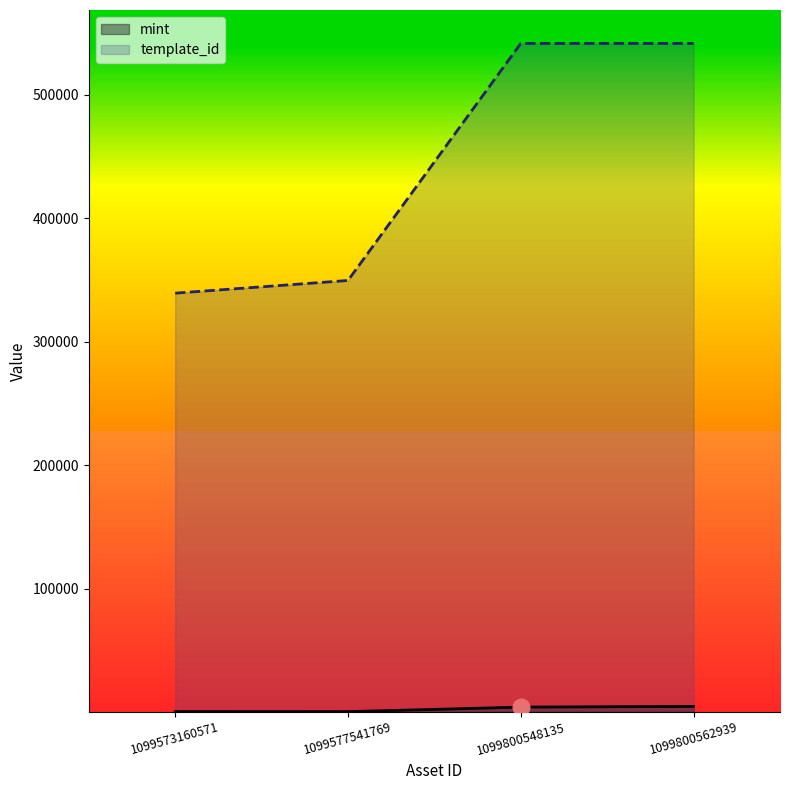

Reading left to right, extract all data points from this chart.

mint: 429	420	4078	4670
template_id: 339248	349523	541468	541468